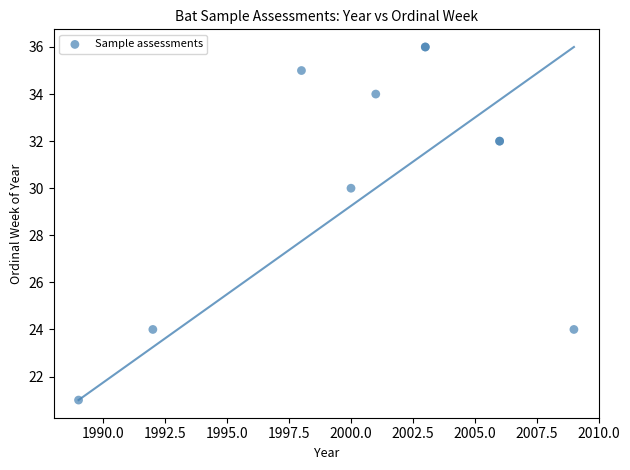

What Y value in the scatter plot is closest to 28?

30